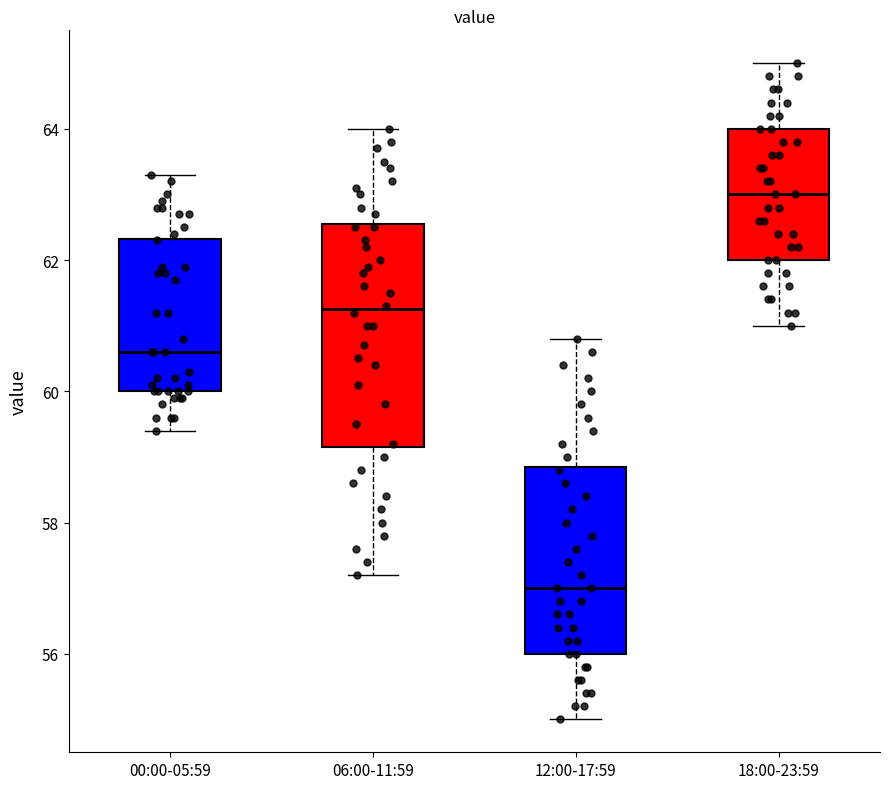

Reading left to right, read every box against the y-axis: the position of its median line, the range the box covers, and the ends of its whiskers. The values are not printed on the chart, so give them approximately, as read against the axis.

00:00-05:59: median 60.6, box 60.0 to 62.4, whiskers 59.4 to 63.4
06:00-11:59: median 61.2, box 59.2 to 62.6, whiskers 57.2 to 64.0
12:00-17:59: median 57.0, box 56.0 to 58.8, whiskers 55.0 to 60.8
18:00-23:59: median 63.0, box 62.0 to 64.0, whiskers 61.0 to 65.0